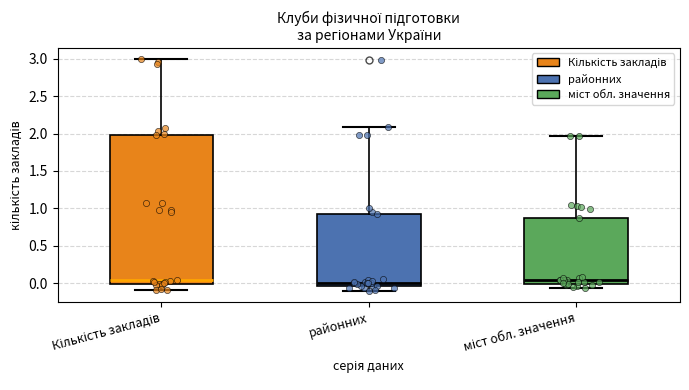

Reading left to right, read every box against the y-axis: the position of its median line, the range the box covers, and the ends of its whiskers. The values are not printed on the chart, so give them approximately, as read against the axis.

Кількість закладів: median 0.05, box 0.00 to 2.00, whiskers -0.10 to 3.00
районних: median 0.00, box -0.05 to 0.95, whiskers -0.10 to 2.10
міст обл. значення: median 0.05, box 0.00 to 0.85, whiskers -0.05 to 1.95